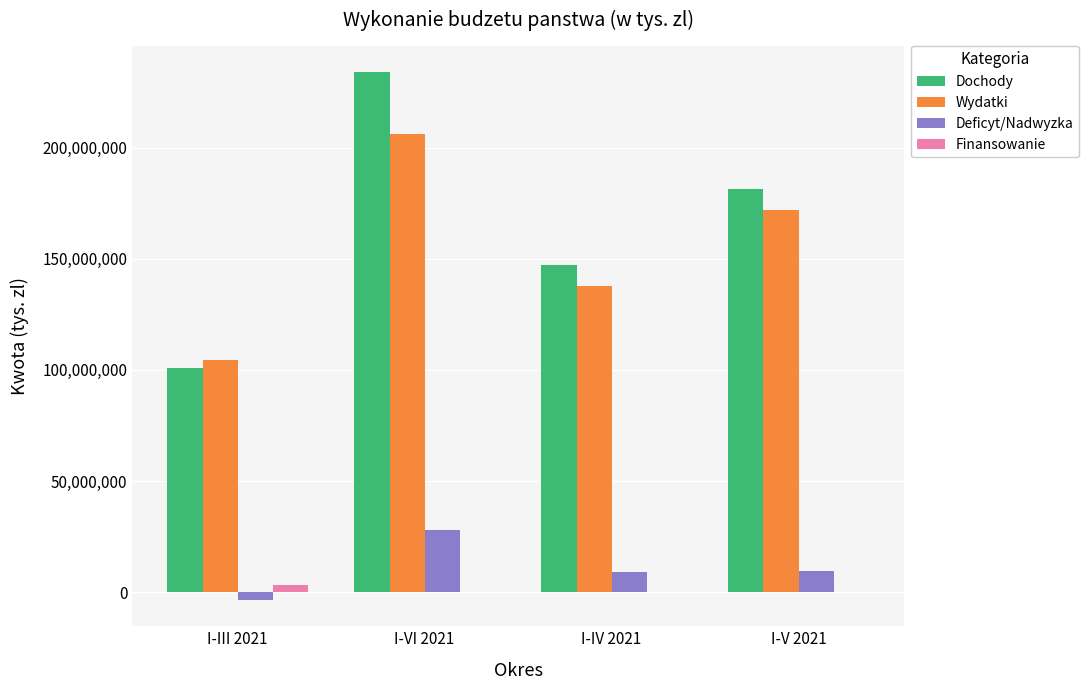

Which series changed the most between I-III 2021 and I-IV 2021?

Dochody